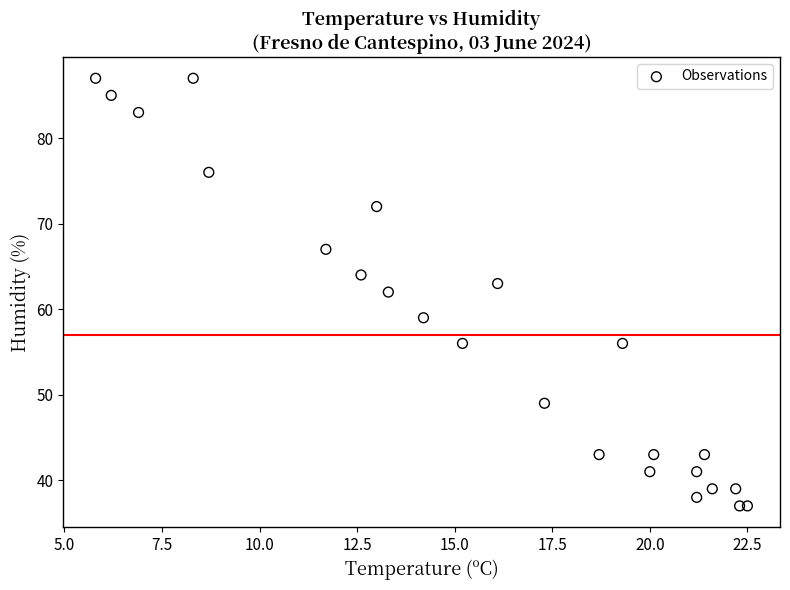

How many points are shown in the scatter plot?

24